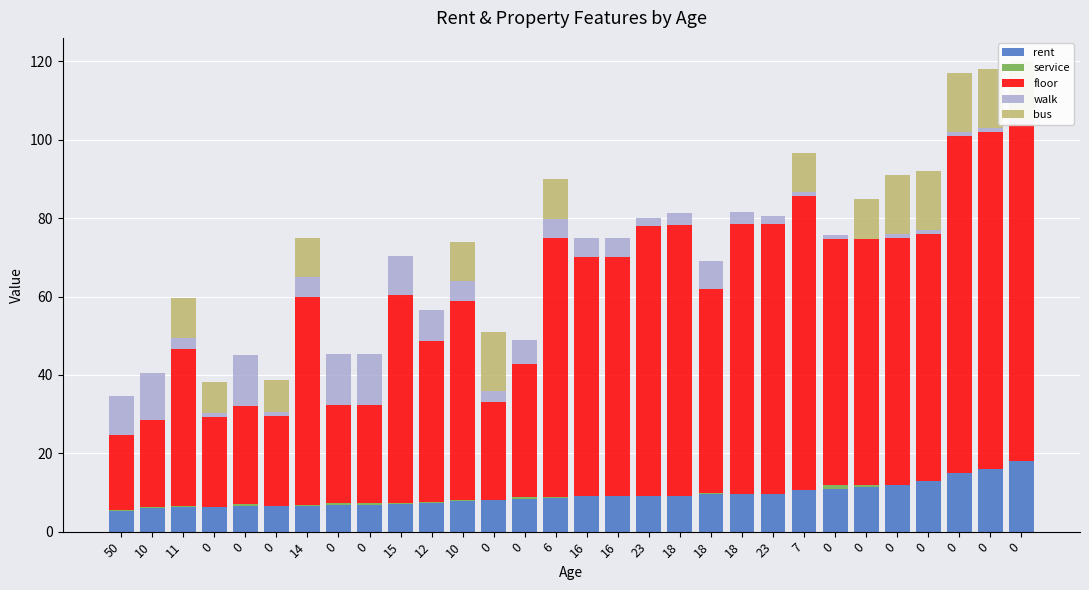

Is it true that service equals 0.3 at 10?

False